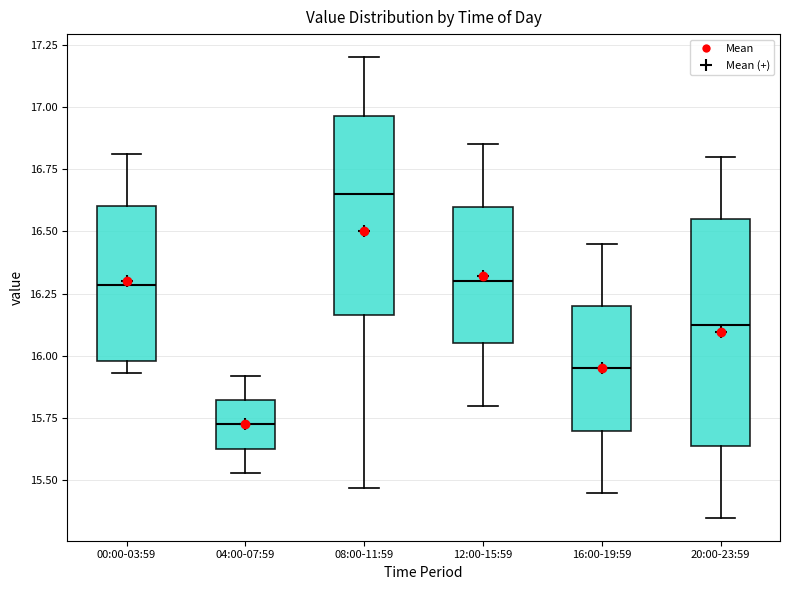

Which box is the tallest, from its lower edge to its upper edge?

20:00-23:59